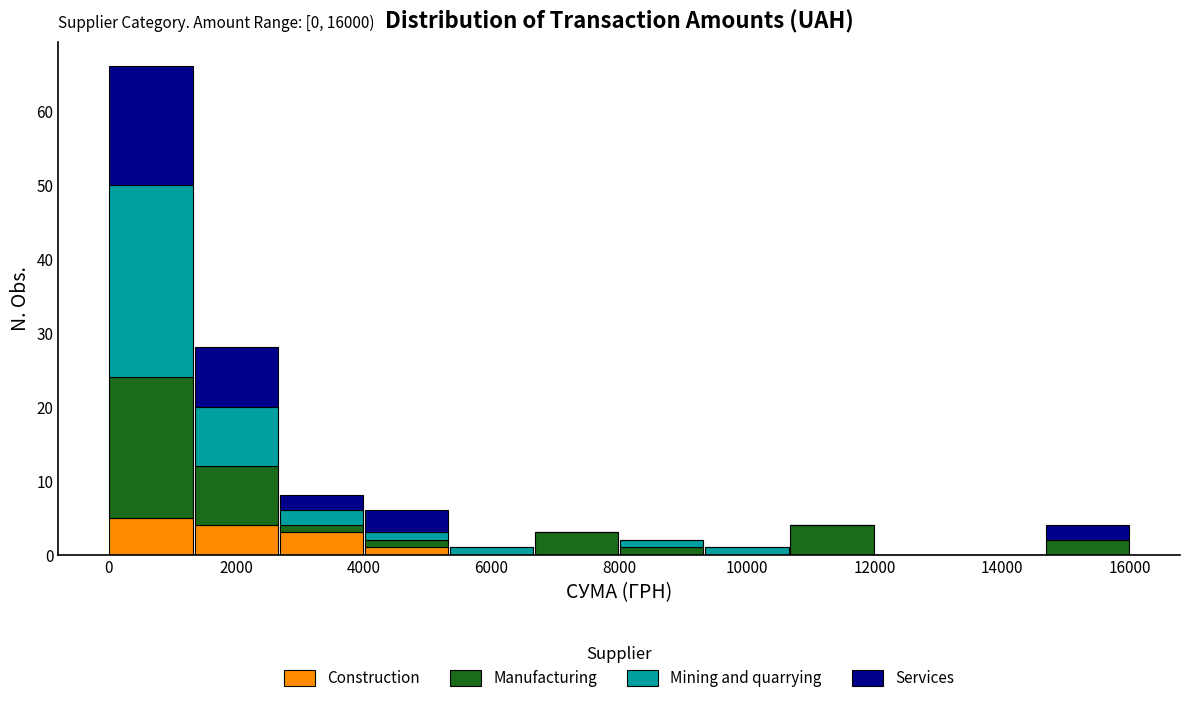

Which range on the x-axis has the tallest stacked bar (by total height)?

0 to 1400